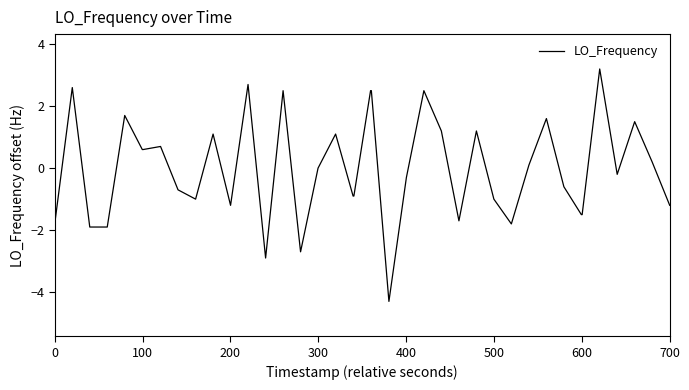

What is the minimum value shown in the chart?

-4.3